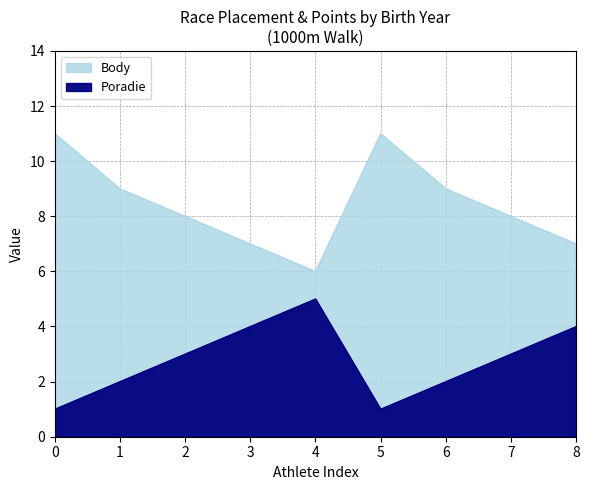

True or false: Body and Poradie intersect in this chart.

False